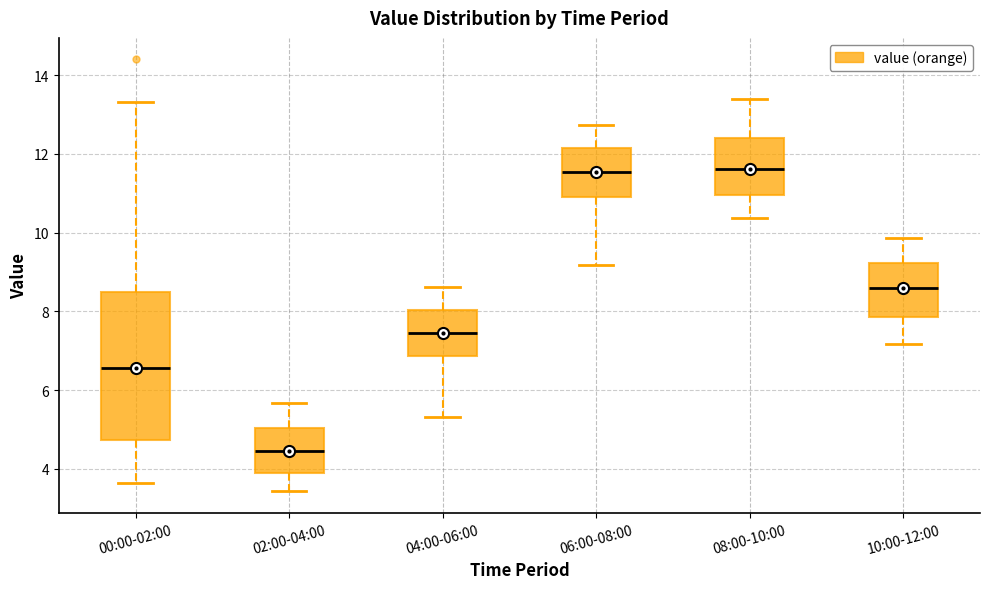

Which box is the tallest, from its lower edge to its upper edge?

00:00-02:00